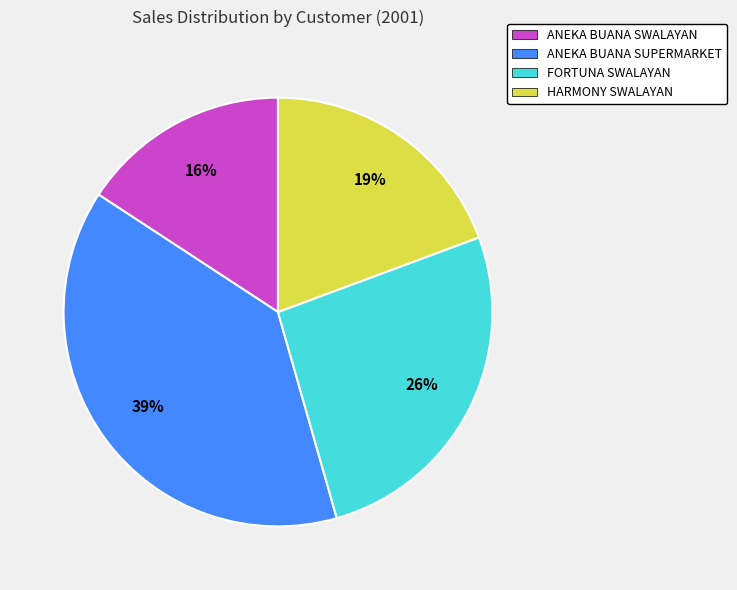

Which has a higher value, ANEKA BUANA SUPERMARKET or HARMONY SWALAYAN?

ANEKA BUANA SUPERMARKET